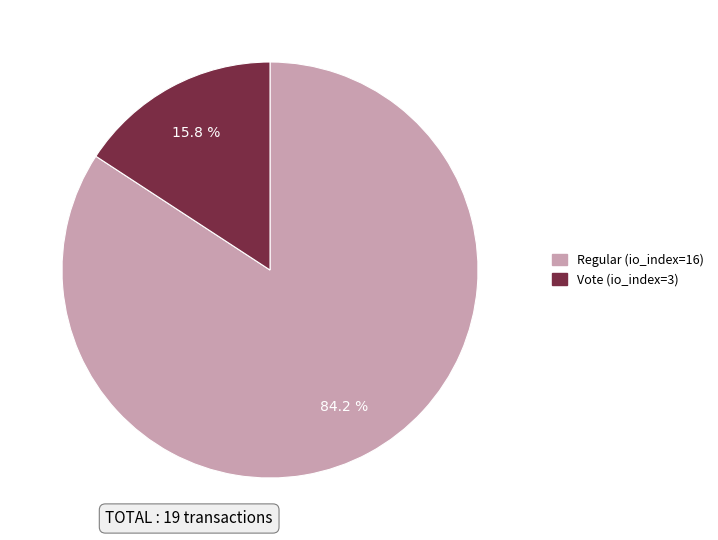

What is the smallest slice in the pie chart?

Vote (io_index=3)